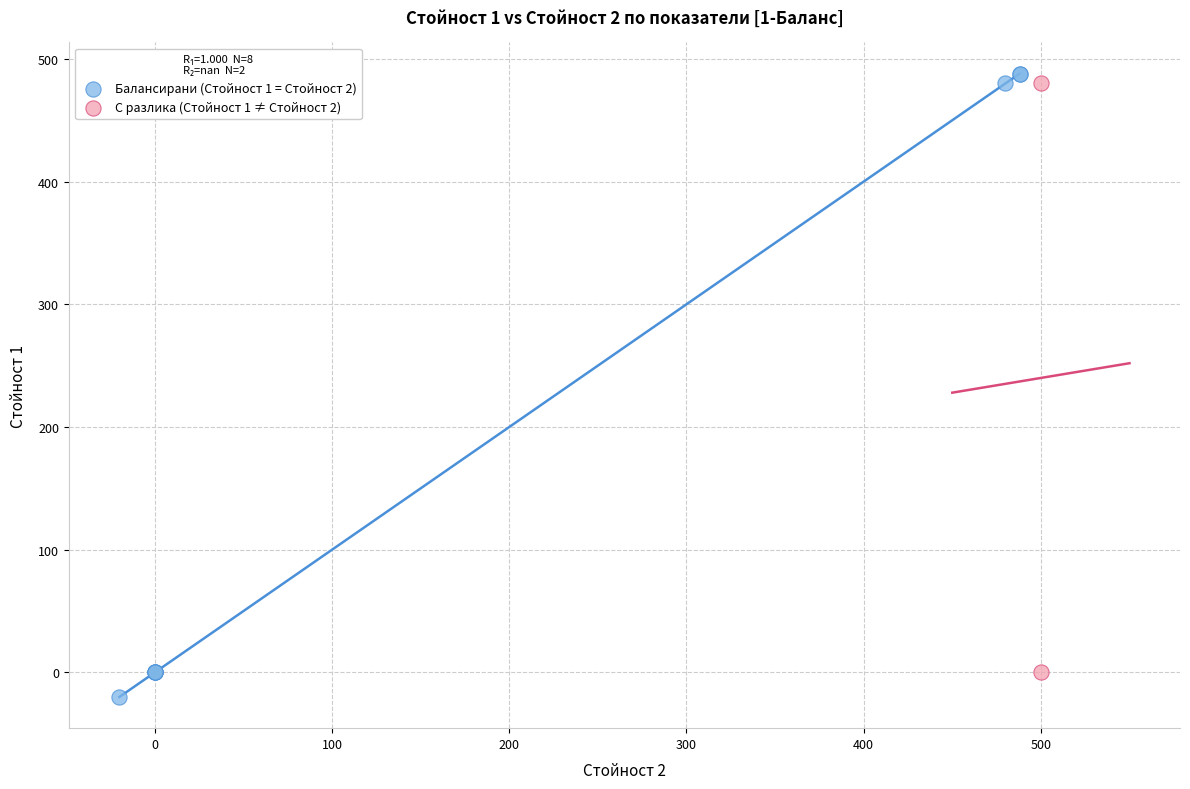

Which series contains the lowest Y value?

Балансирани (Стойност 1 = Стойност 2)